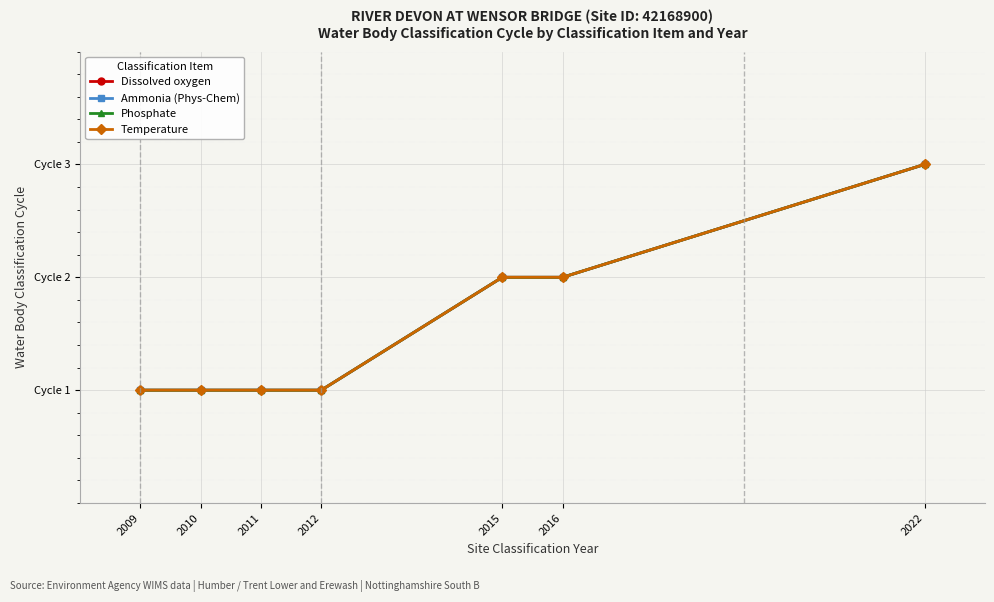

Rank the series at 2010 from lowest to highest value.

Dissolved oxygen, Ammonia (Phys-Chem), Phosphate, Temperature